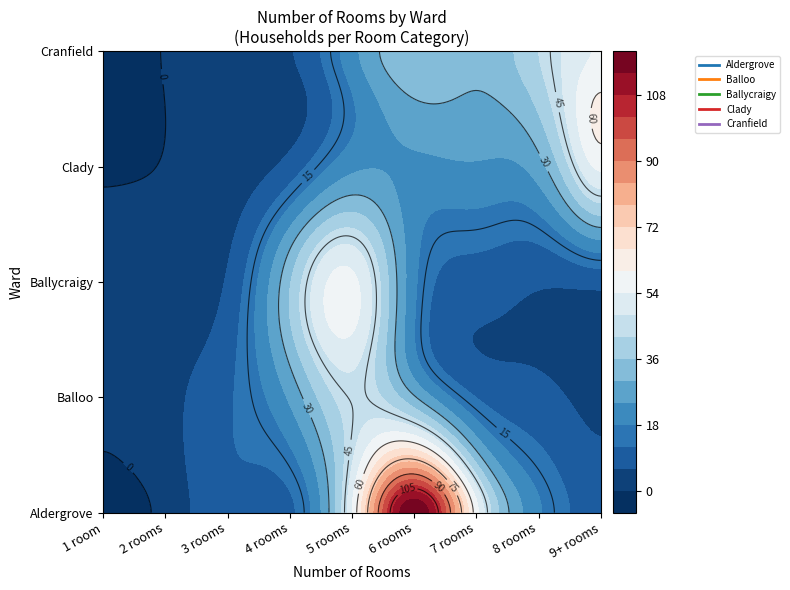

At which category is the sum across all series the highest?

6 rooms